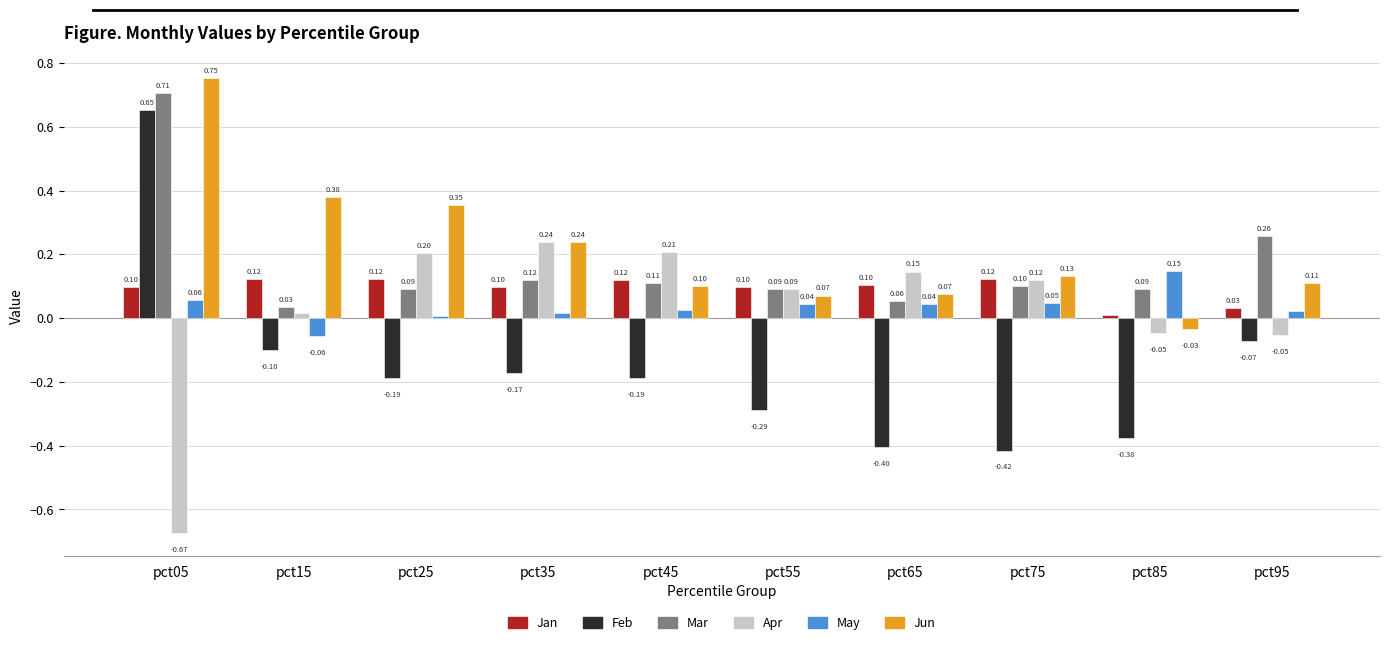

Between pct05 and pct95, which series saw the biggest shift?

Feb